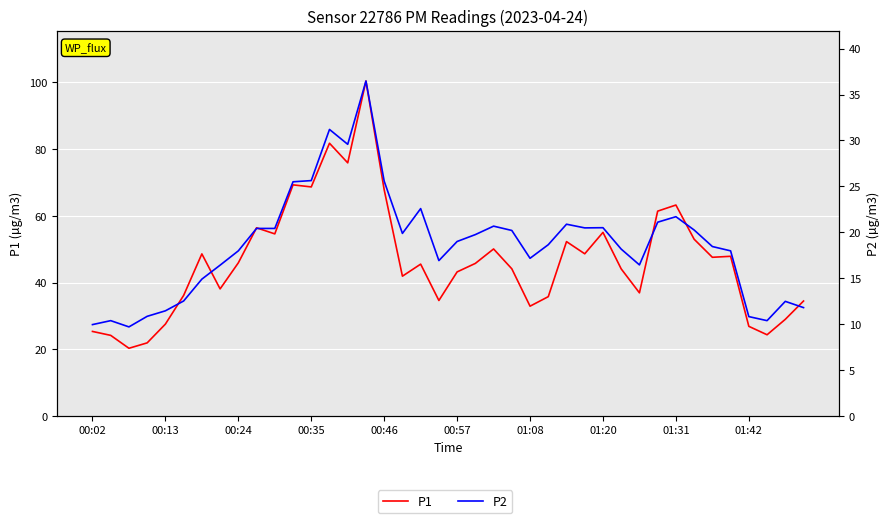

What are all the series names shown in the legend?

P1, P2